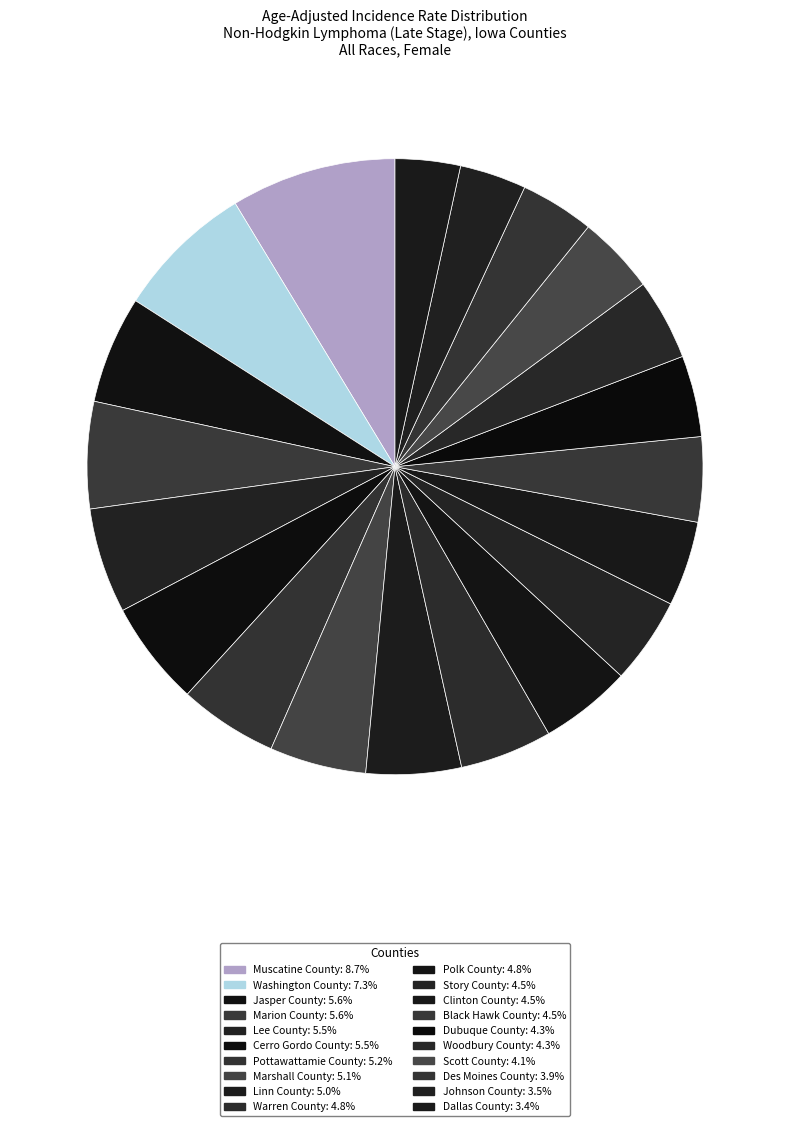

Does Warren County represent more than half of the total?

No